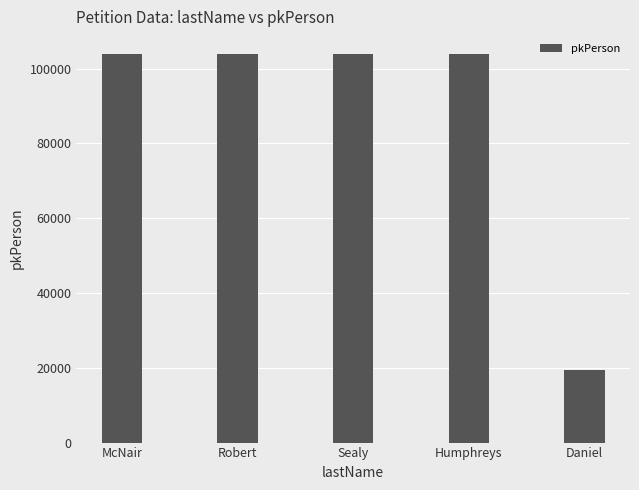

What is the label of the 5th bar from the right?

McNair